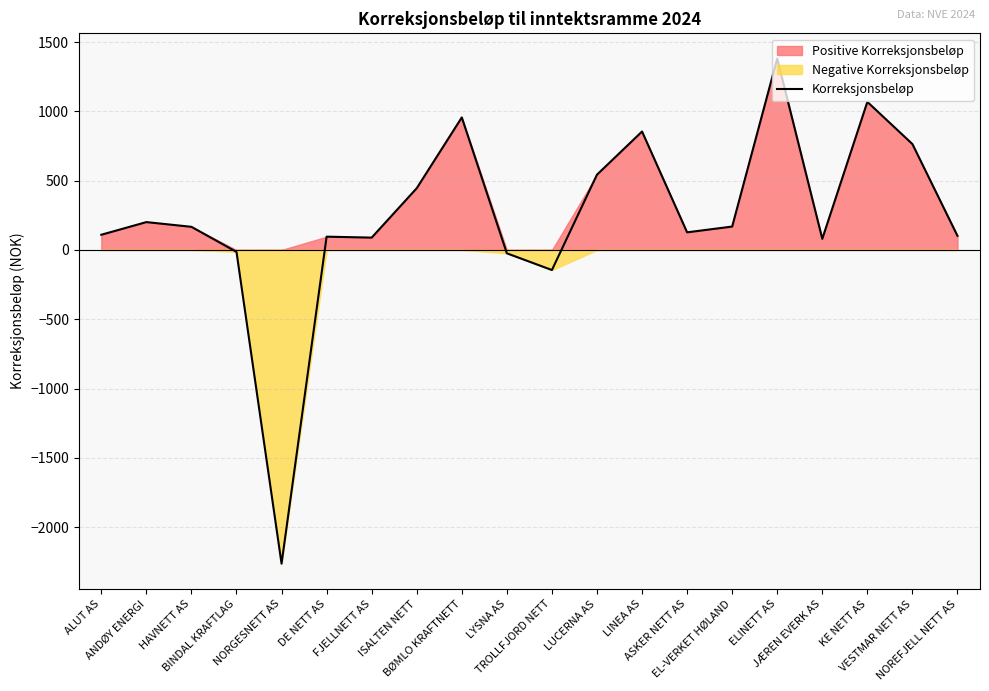

At which label is the value closest to -441?

TROLLFJORD NETT